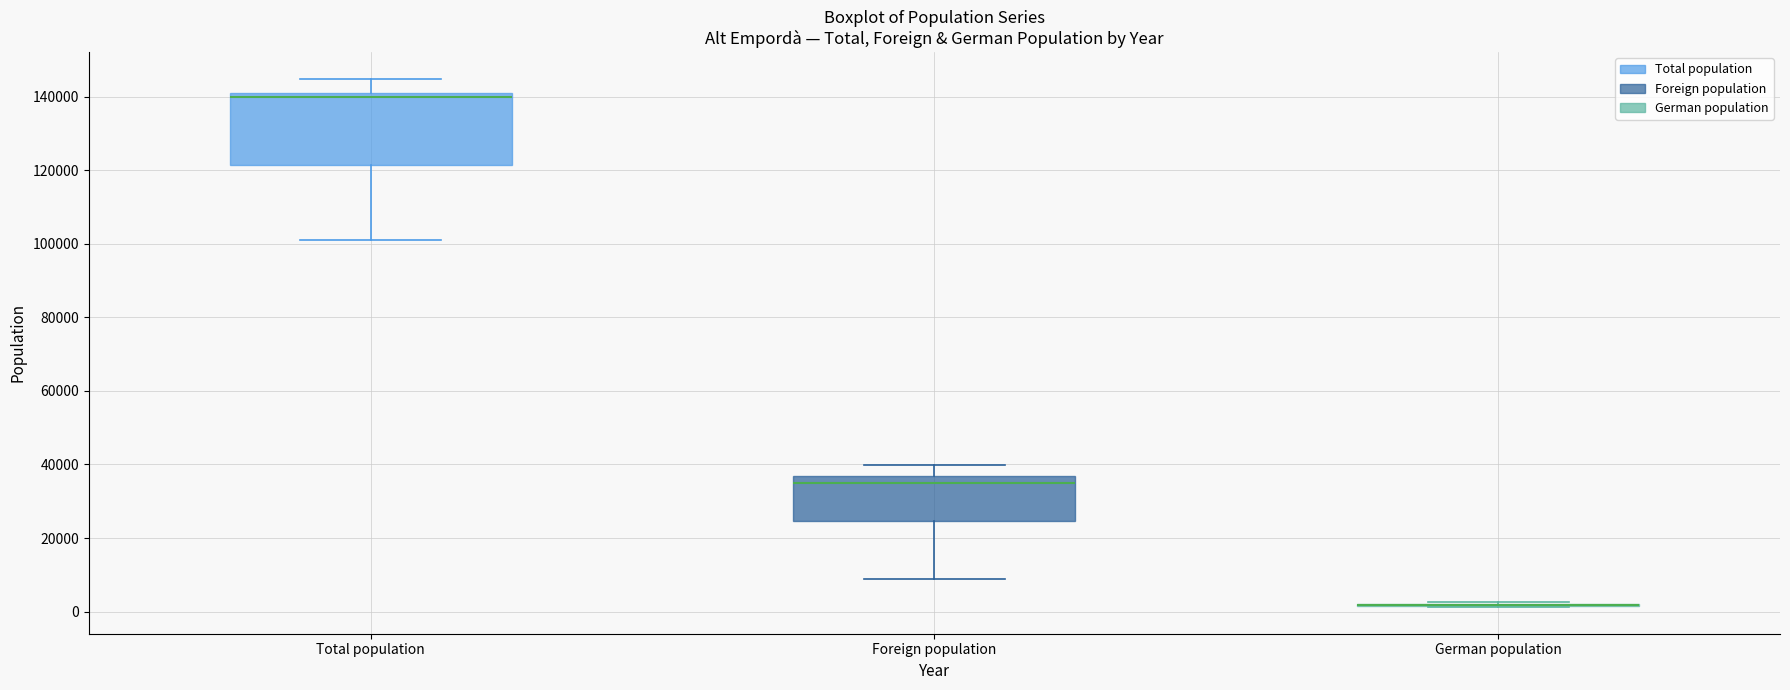

Comparing the boxes themselves (not the whiskers), which one is the tallest?

Total population